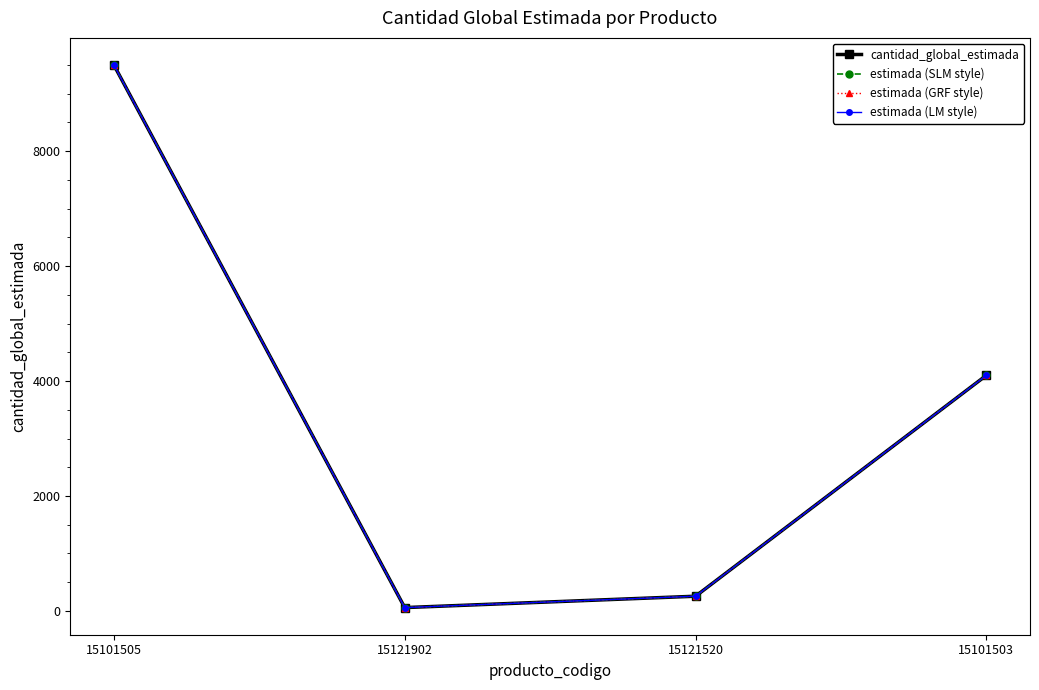

Is this an area chart (filled region under the line)?

No